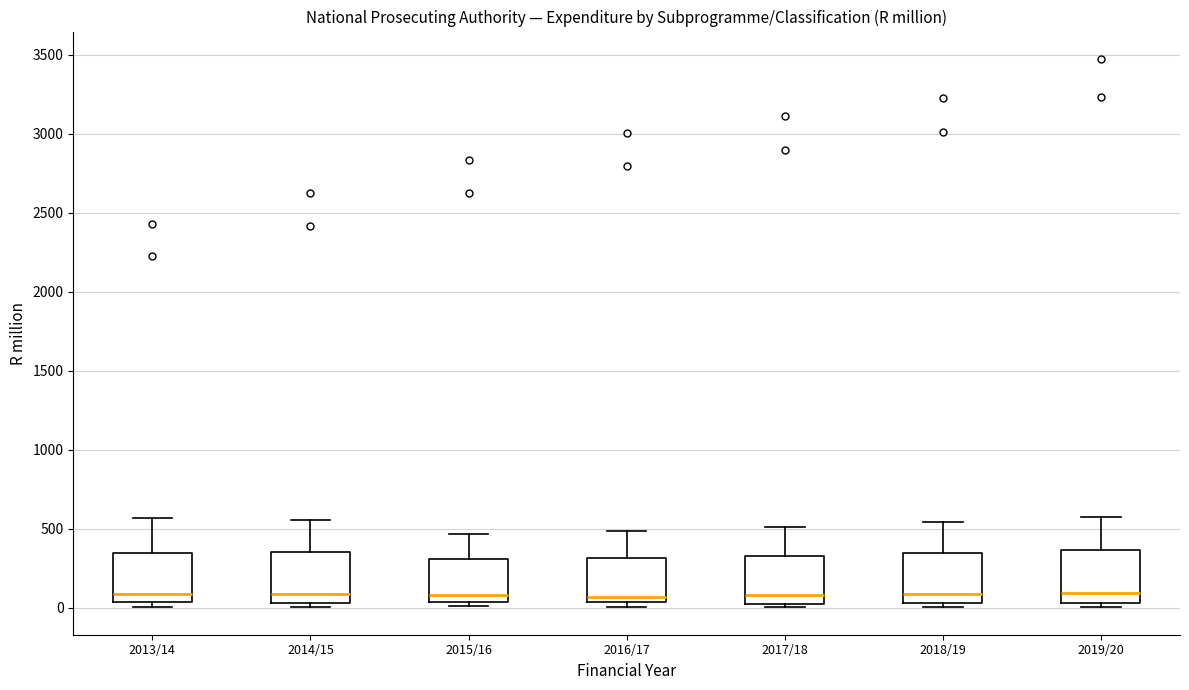

Where is the upper edge of the box for 2016/17 on the y-axis? The values are not printed on the chart, so give them approximately, as read against the axis.

300